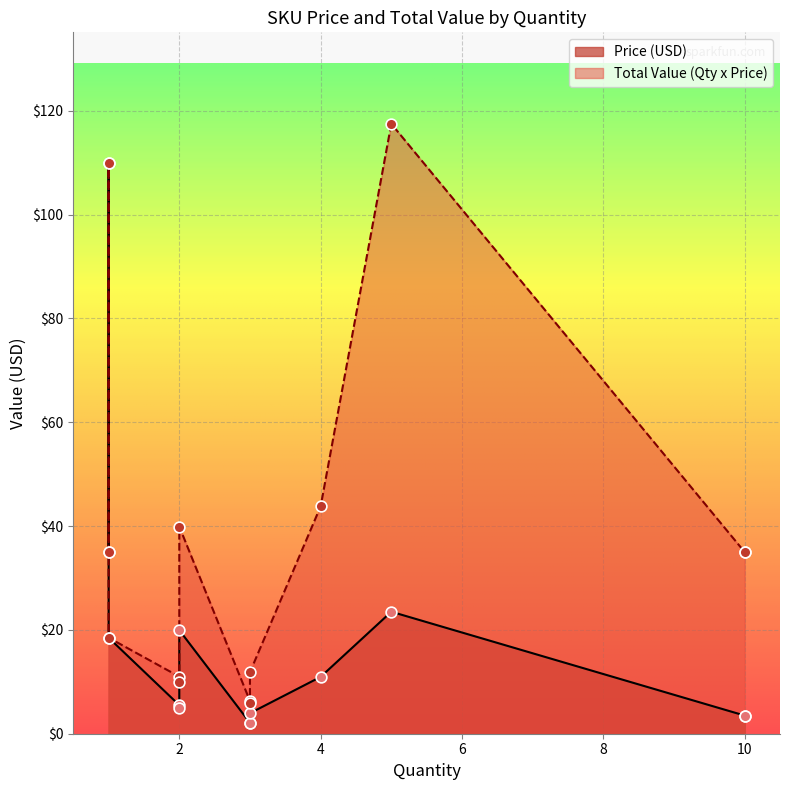

At how many categories does at least one series exceed 37?

4